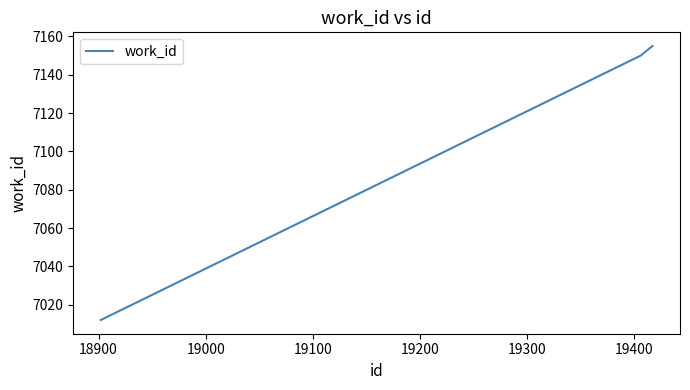

What is the sum of all values?

21317